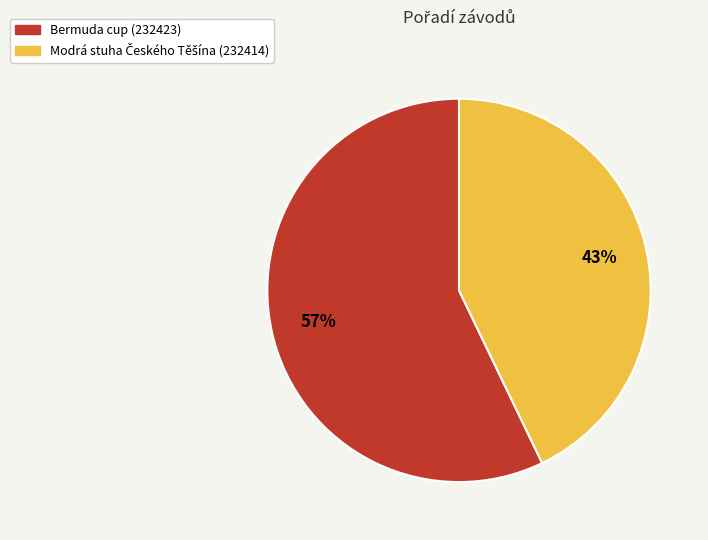

What percentage is the Bermuda cup (232423) slice, to the nearest percent?

57%